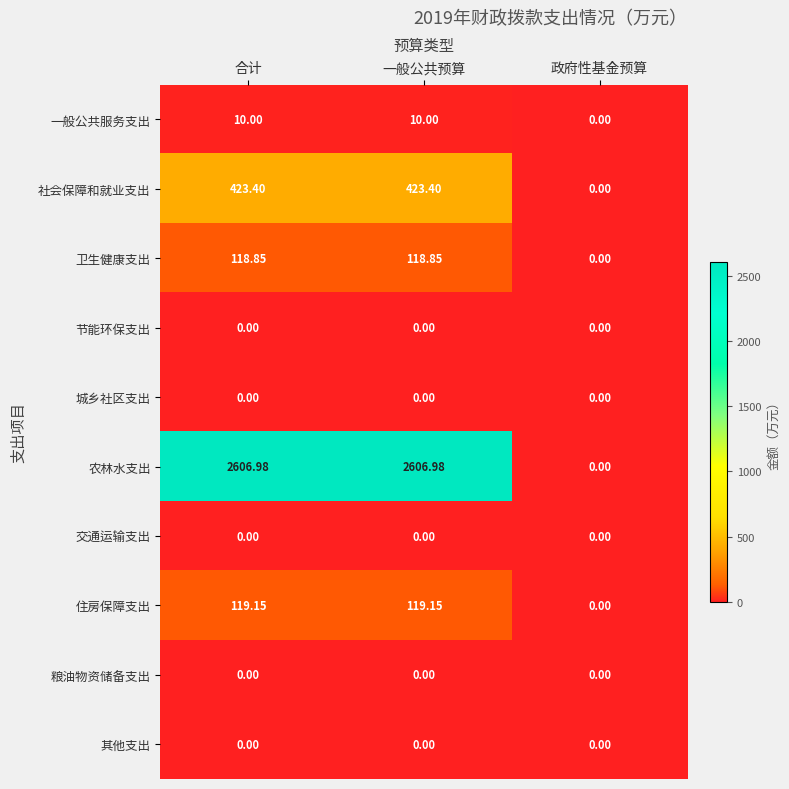

At which label does 社会保障和就业支出 first exceed 423?

合计